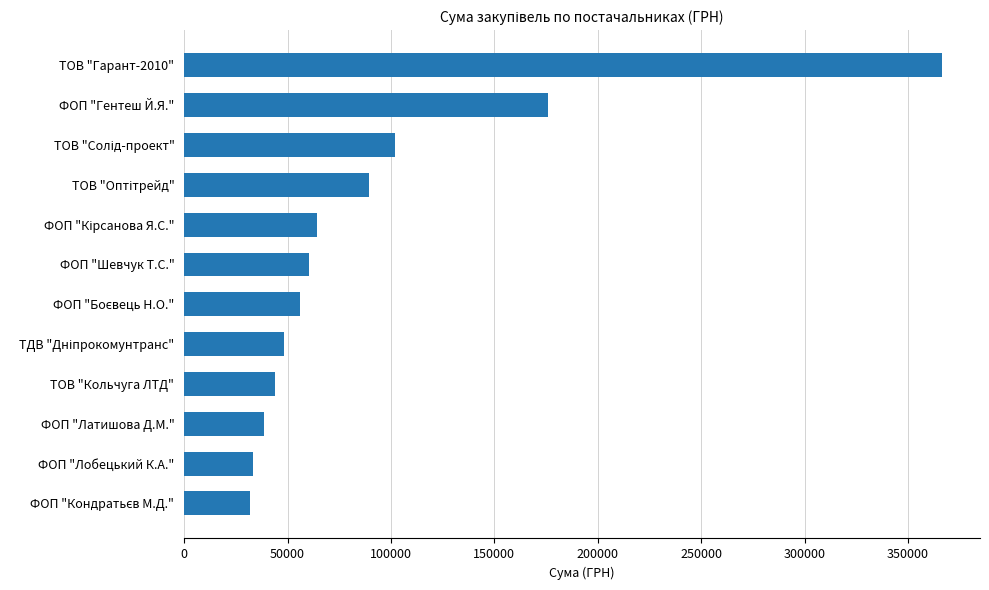

True or false: the data shows 38500.0 at ФОП "Латишова Д.М.".

True